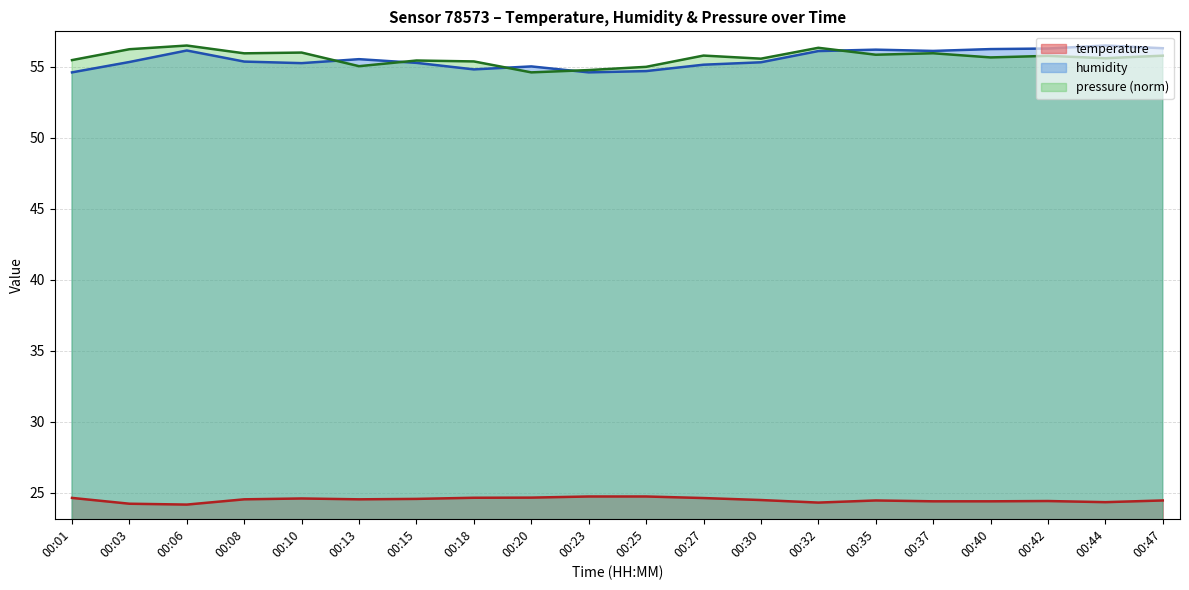

Which series has the largest total across all categories?

pressure